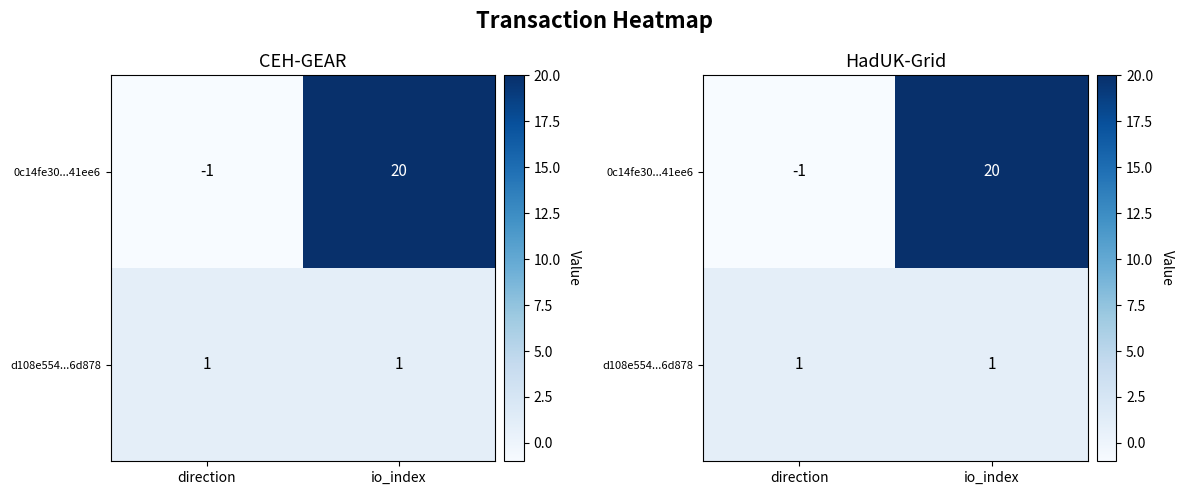

At which label does 0c14fe30...41ee6 reach its peak?

io_index